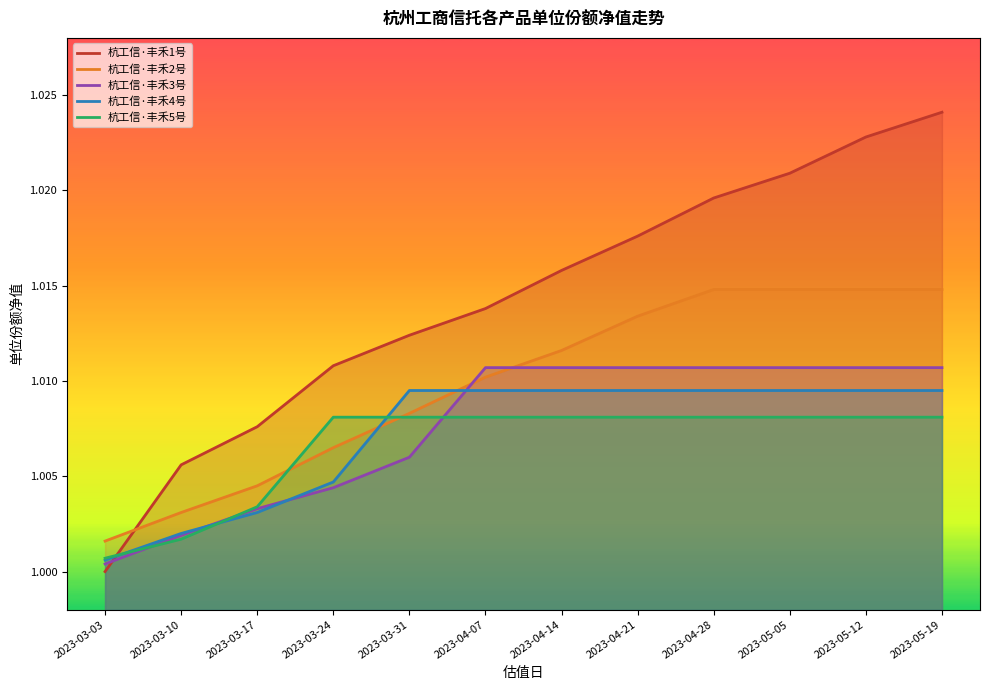

How many lines are shown in the chart?

5